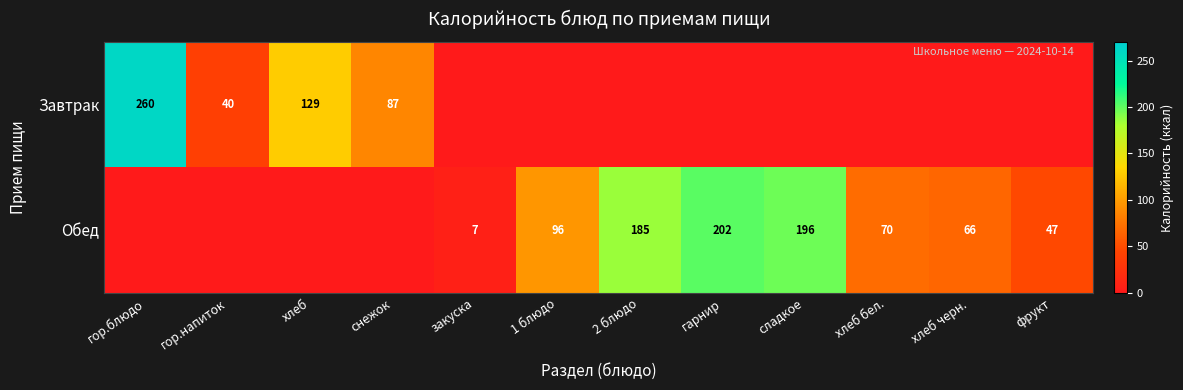

The value of Обед at хлеб черн. is 66. True or false?

True